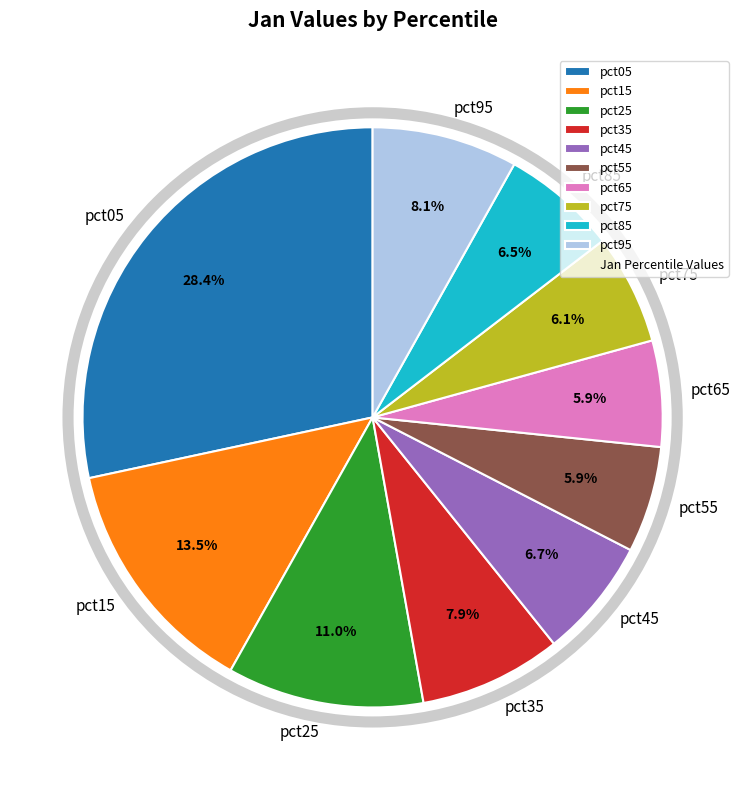

Which has a higher value, pct05 or pct75?

pct05